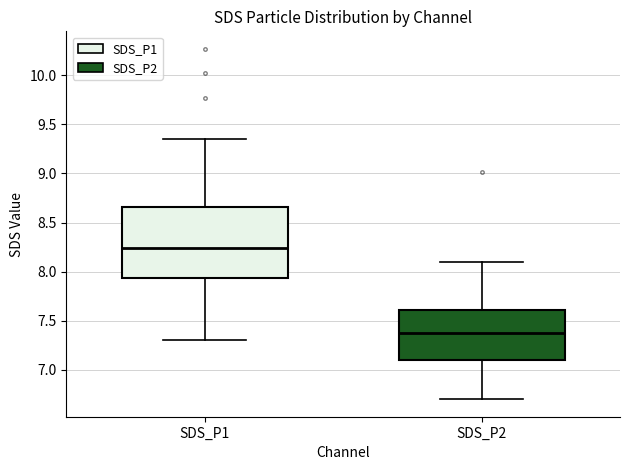

Which box has the highest median line?

SDS_P1